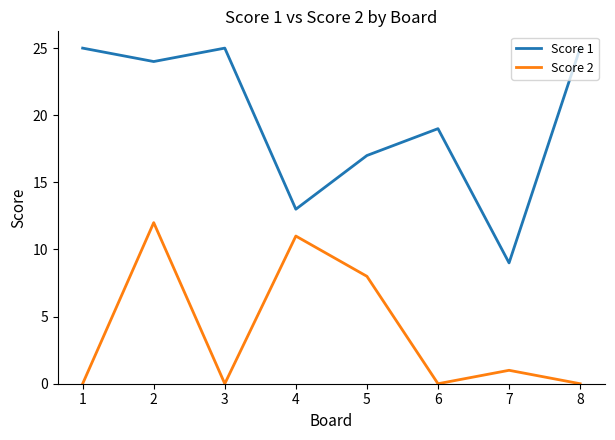

Is this an area chart (filled region under the line)?

No